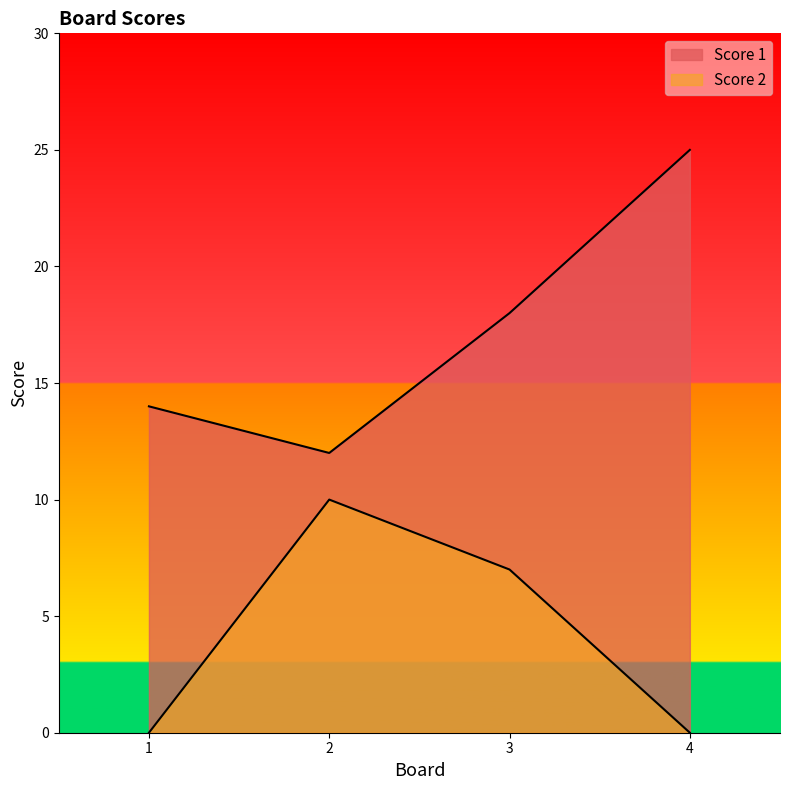

List the series in order of their overall mean, lowest first.

Score 2, Score 1